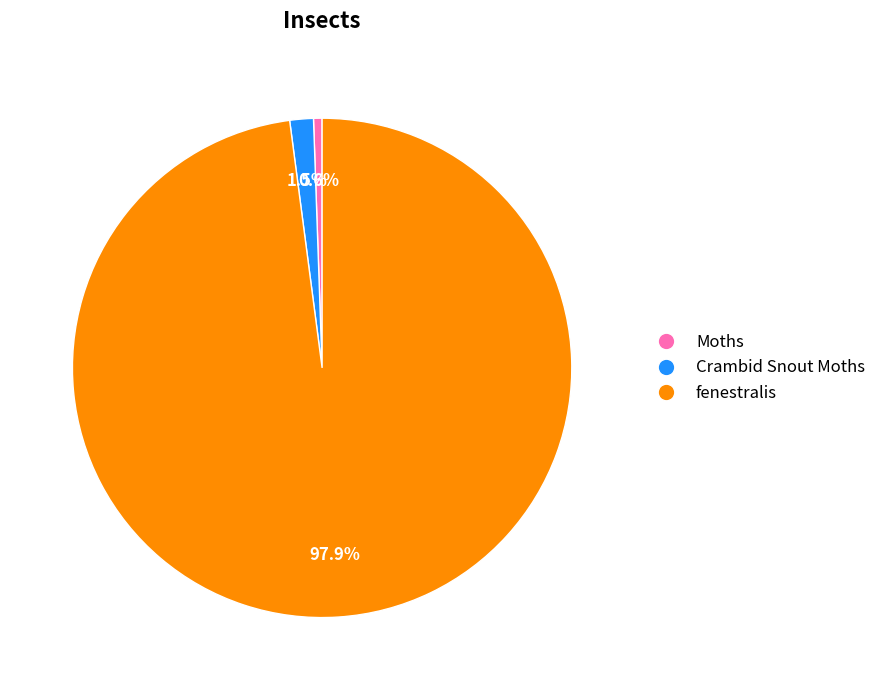

Is it true that fenestralis is 98% of the pie?

True